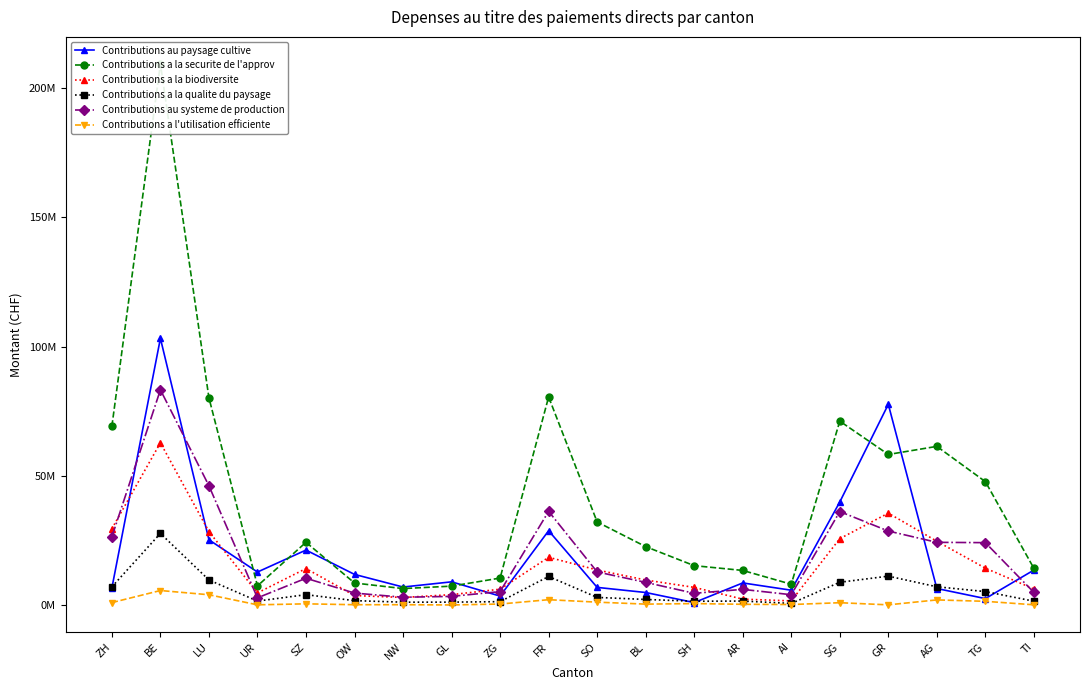

True or false: Contributions a la securite de l'approv has a value of 14179027 at TI.

True